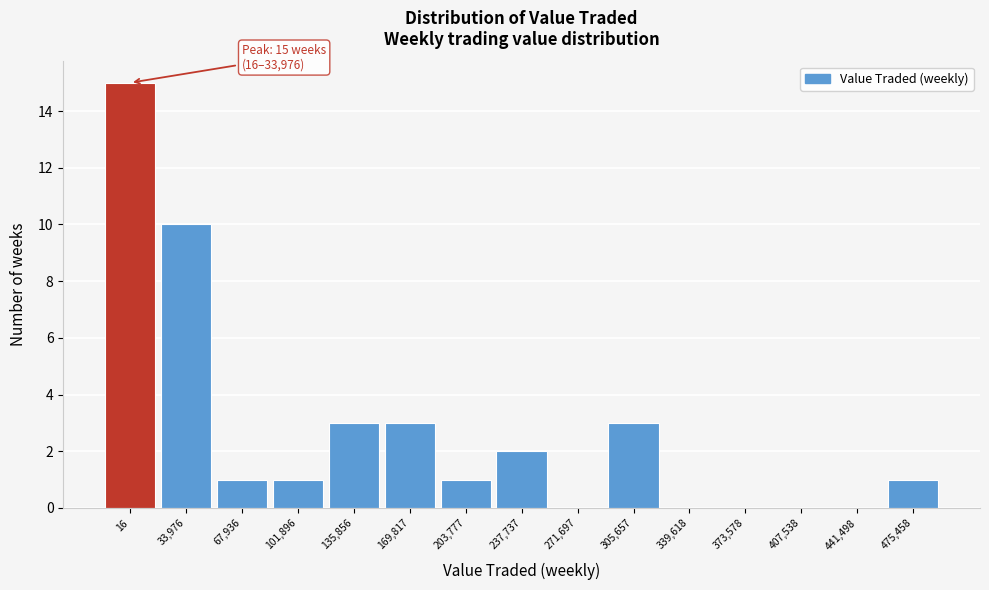

Reading left to right, what are all the values shown in this chart?

16=15	33,976=10	67,936=1	101,896=1	135,856=3	169,817=3	203,777=1	237,737=2	271,697=0	305,657=3	339,618=0	373,578=0	407,538=0	441,498=0	475,458=1